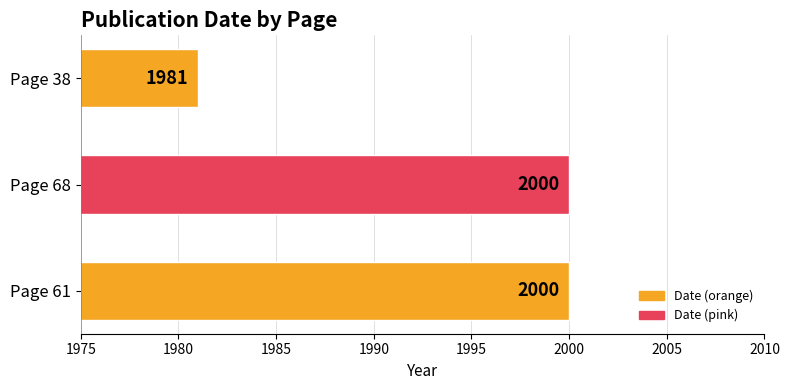

What is the change in value from Page 68 to Page 38?

-19